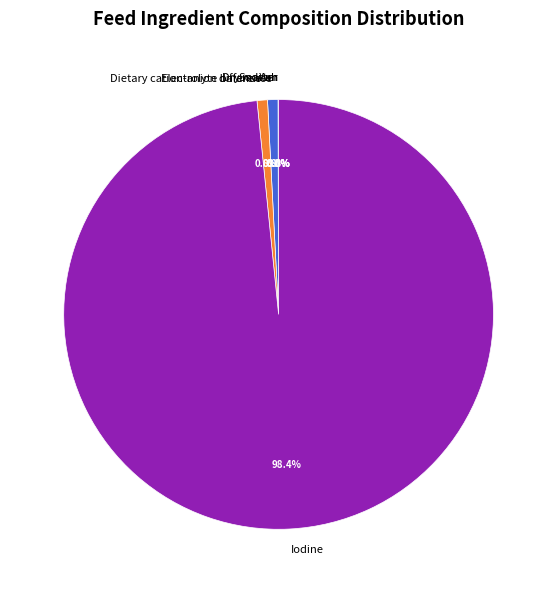

To the nearest percent, what is the average slice percentage?

17%